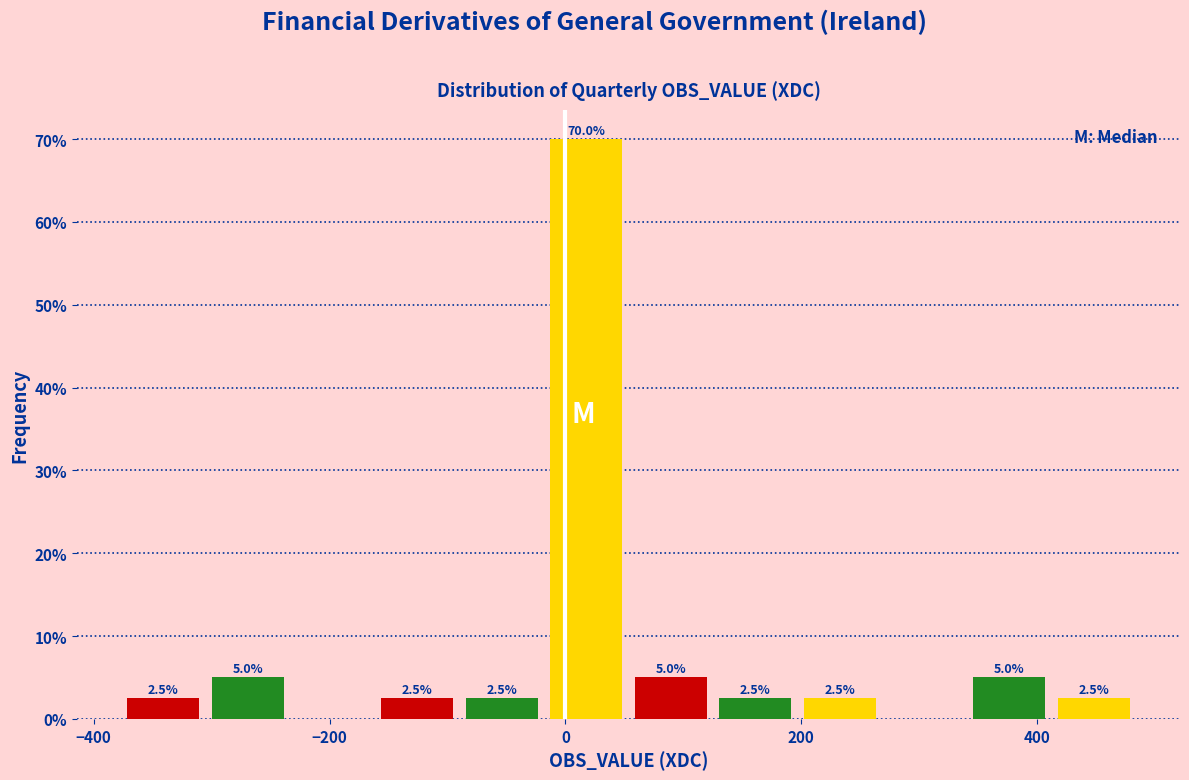

Read against the x-axis, roughly where is the centre of the tallest bar?

20